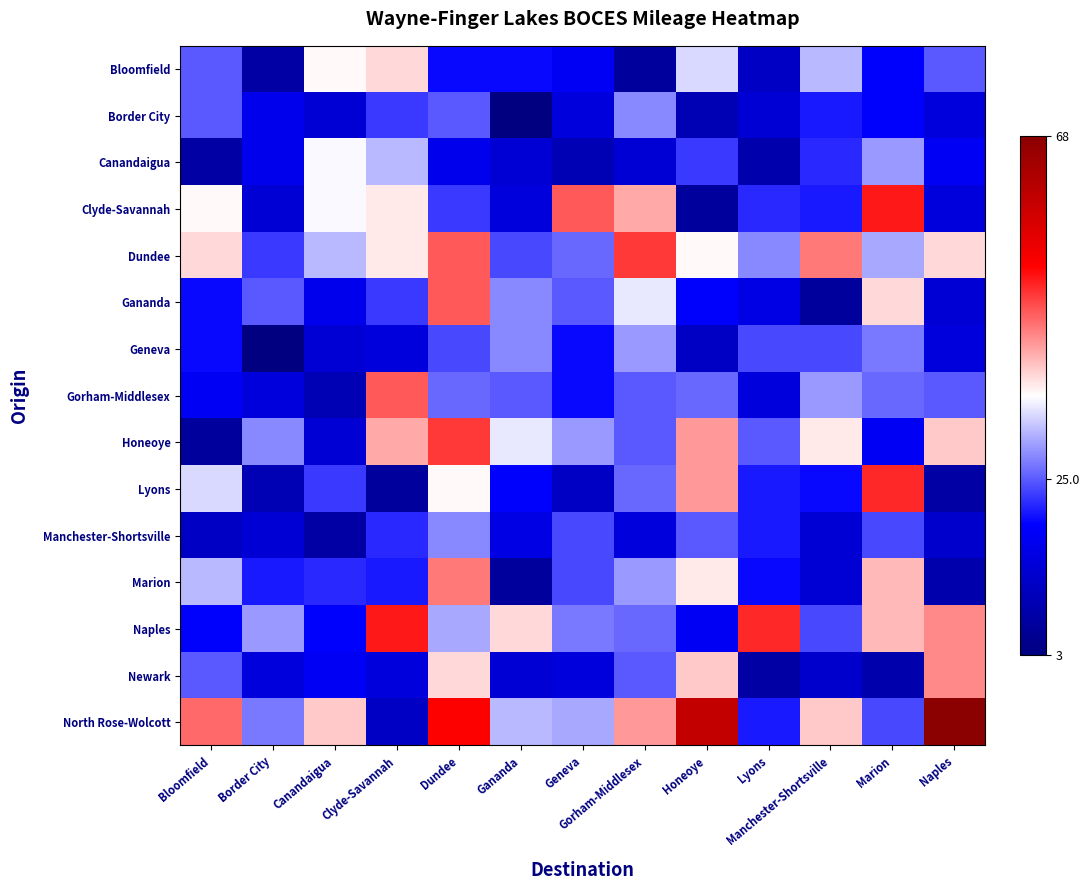

At which category is the sum across all series the highest?

Dundee